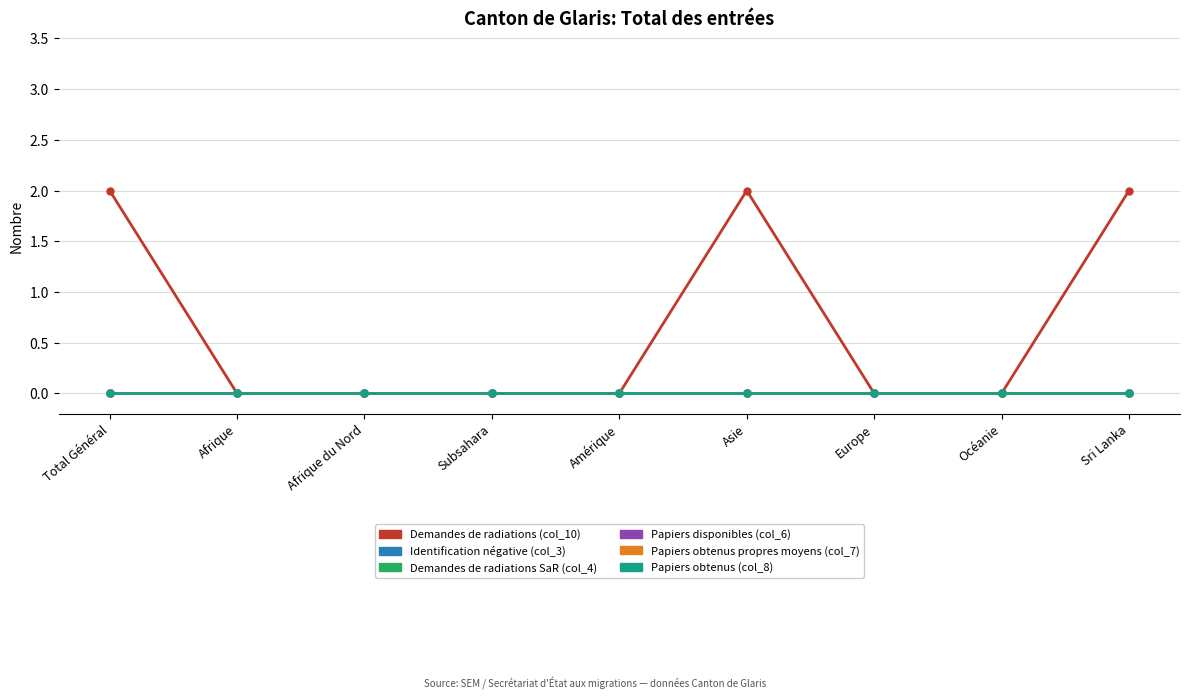

True or false: Demandes de radiations (col_10) and Papiers obtenus propres moyens (col_7) intersect in this chart.

False